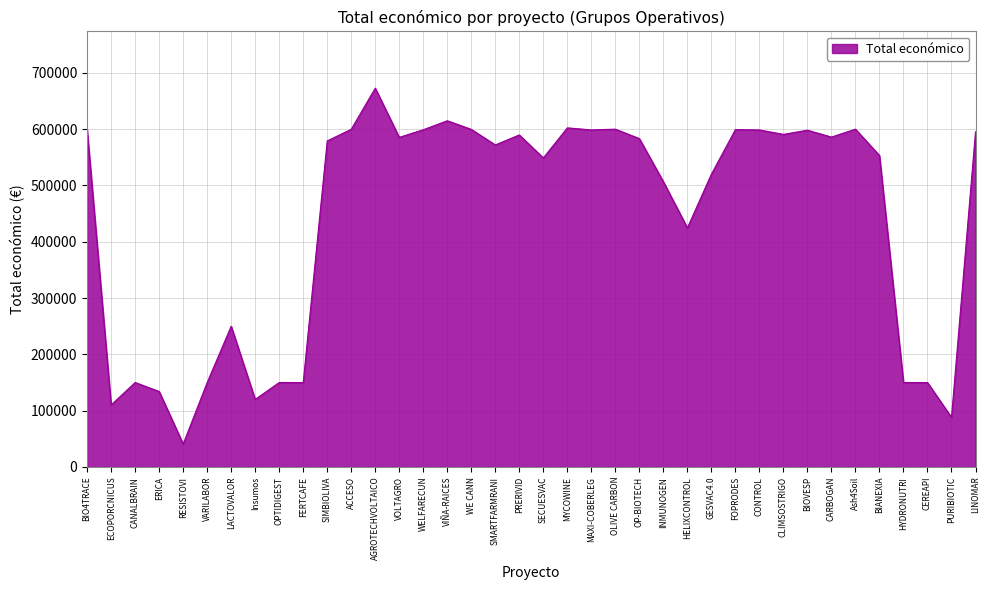

What is the difference between the values at CARBOGAN and FERTCAFE?

435914